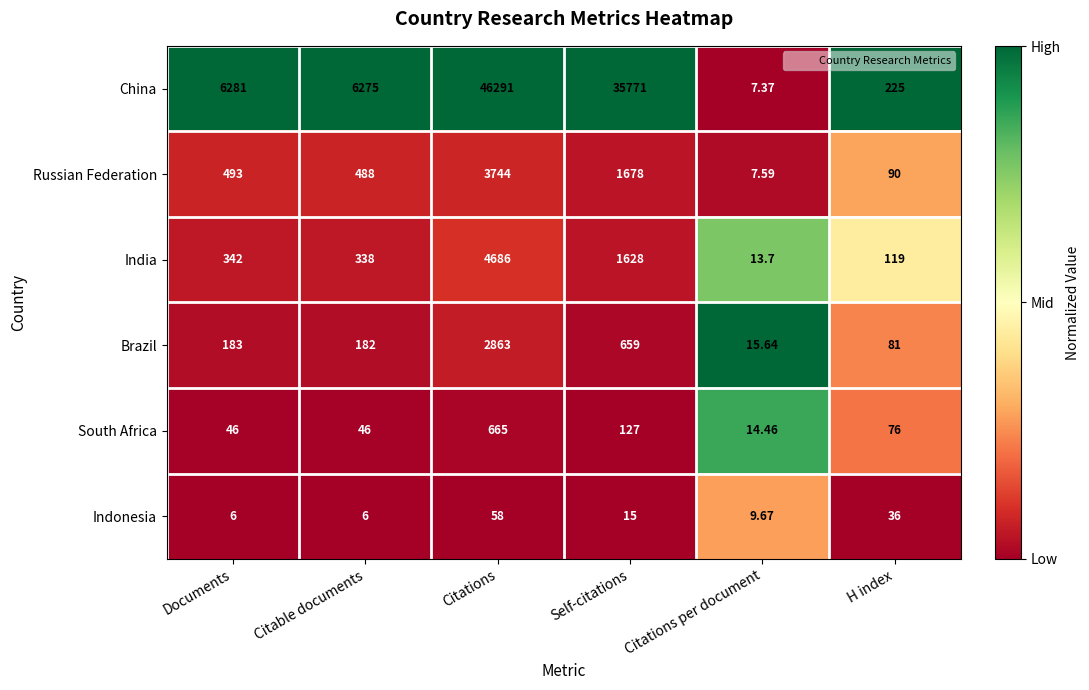

Between Self-citations and Citations per document, which series saw the biggest shift?

China